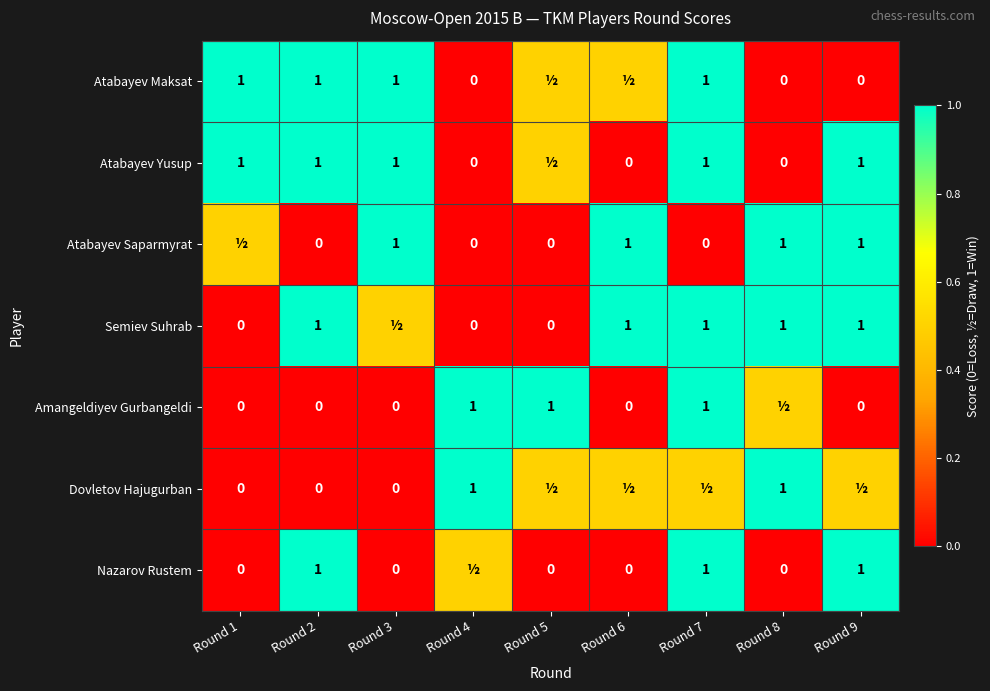

Is the value of Nazarov Rustem at Round 2 greater than the value of Atabayev Maksat at Round 4?

Yes